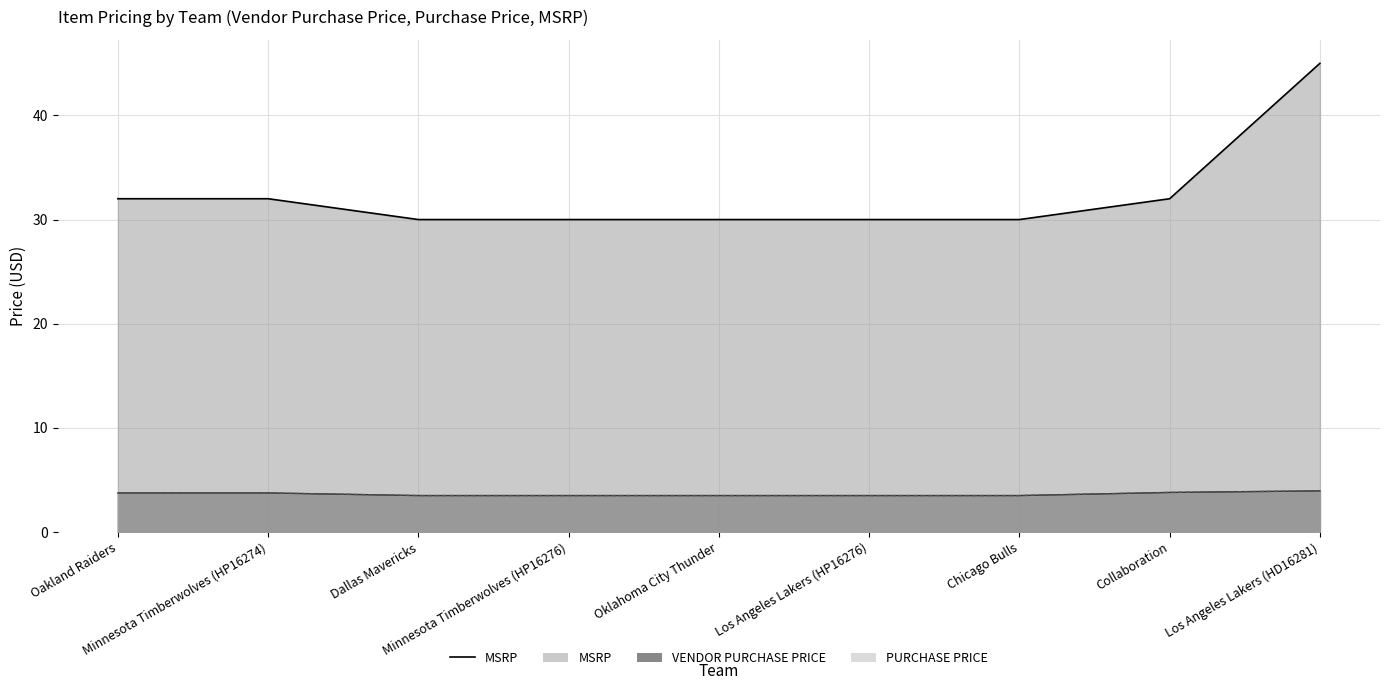

What is the label of the 9th point from the right?

Oakland Raiders